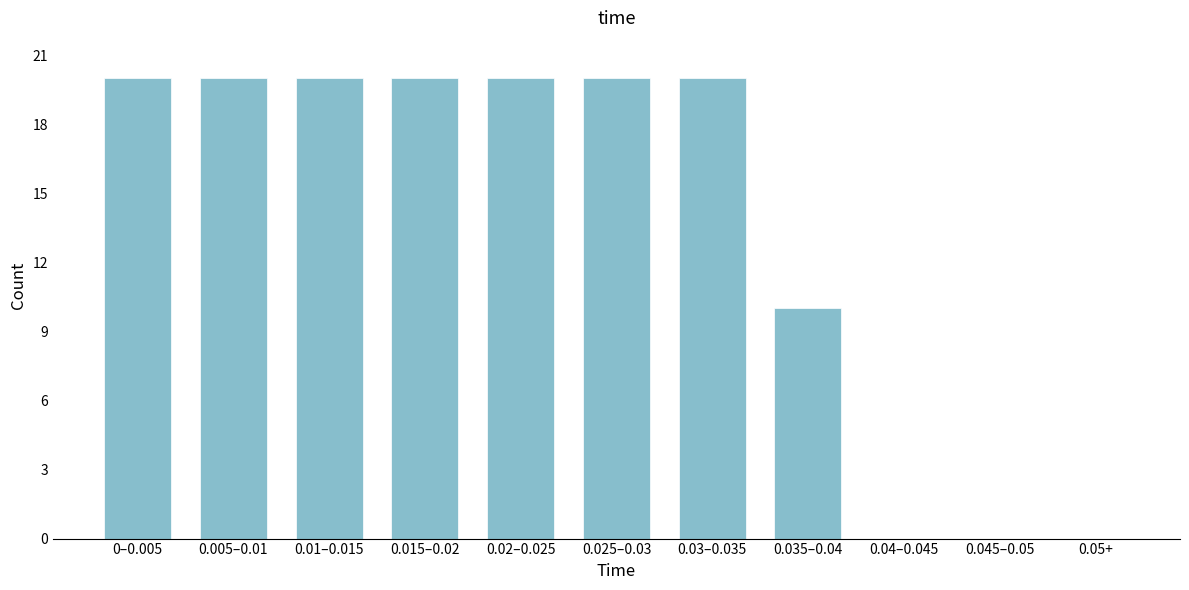

Reading left to right, extract all data points from this chart.

0–0.005=20	0.005–0.01=20	0.01–0.015=20	0.015–0.02=20	0.02–0.025=20	0.025–0.03=20	0.03–0.035=20	0.035–0.04=10	0.04–0.045=0	0.045–0.05=0	0.05+=0